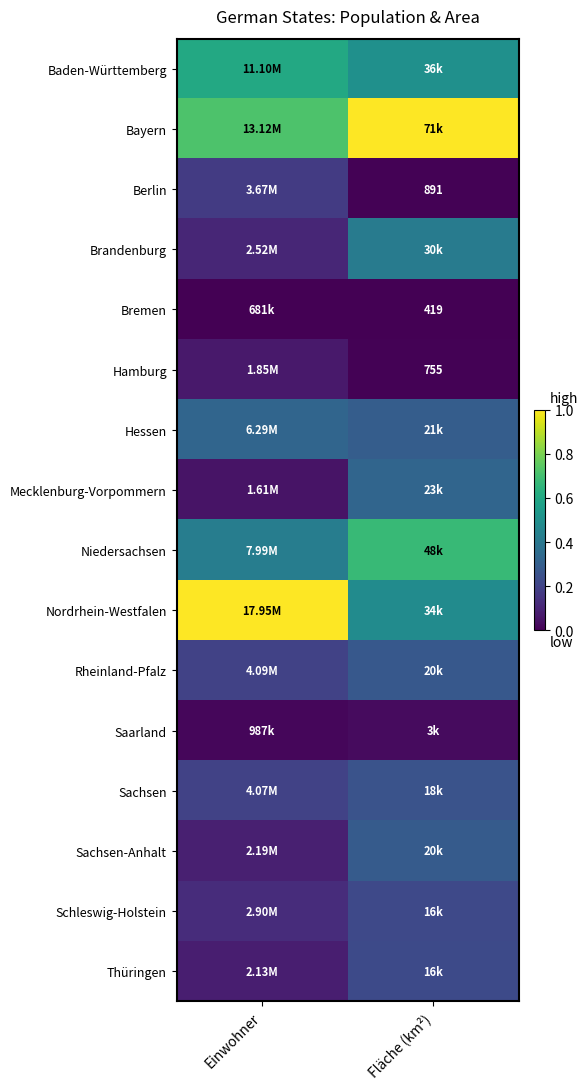

Count the Nordrhein-Westfalen values in the range 0 to 1.

2